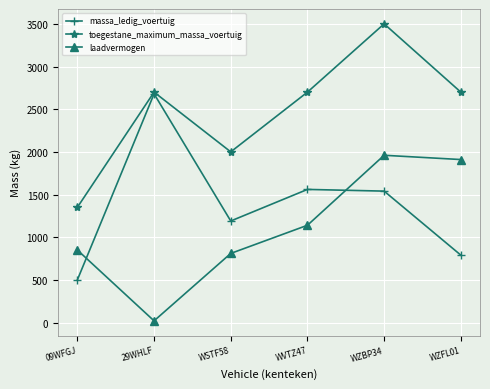

What is the sum of all laadvermogen values?

6690